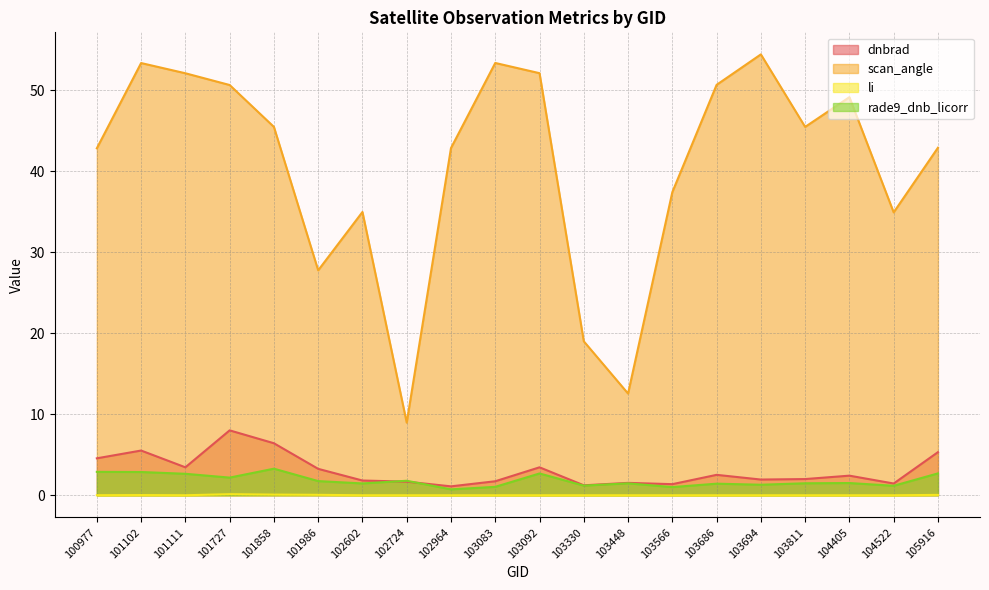

Rank the categories by dnbrad value from lowest to highest.

102964, 103330, 103566, 104522, 103448, 102724, 103083, 102602, 103694, 103811, 104405, 103686, 101986, 101111, 103092, 100977, 105916, 101102, 101858, 101727